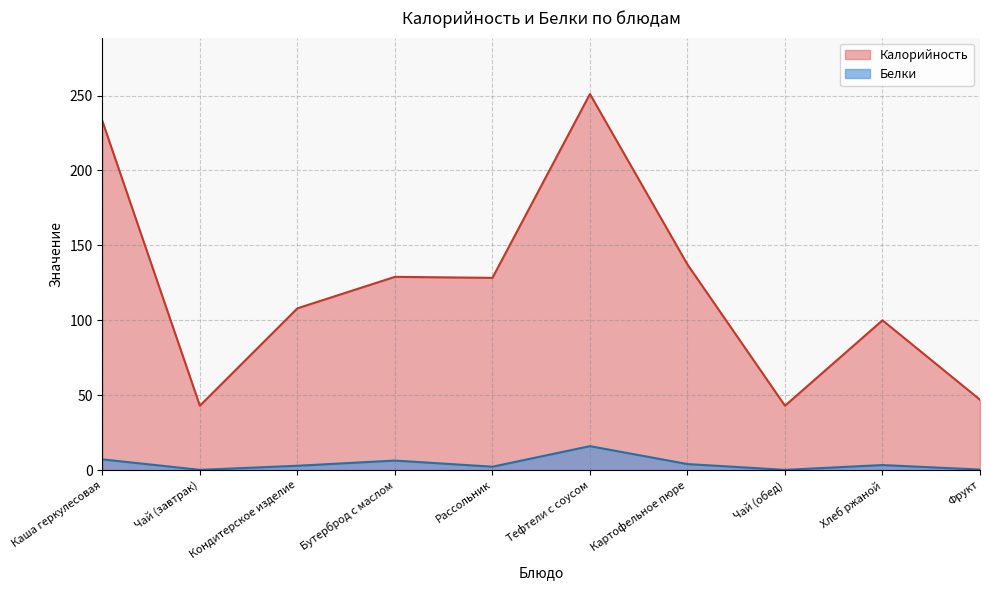

True or false: Белки and Калорийность intersect in this chart.

False